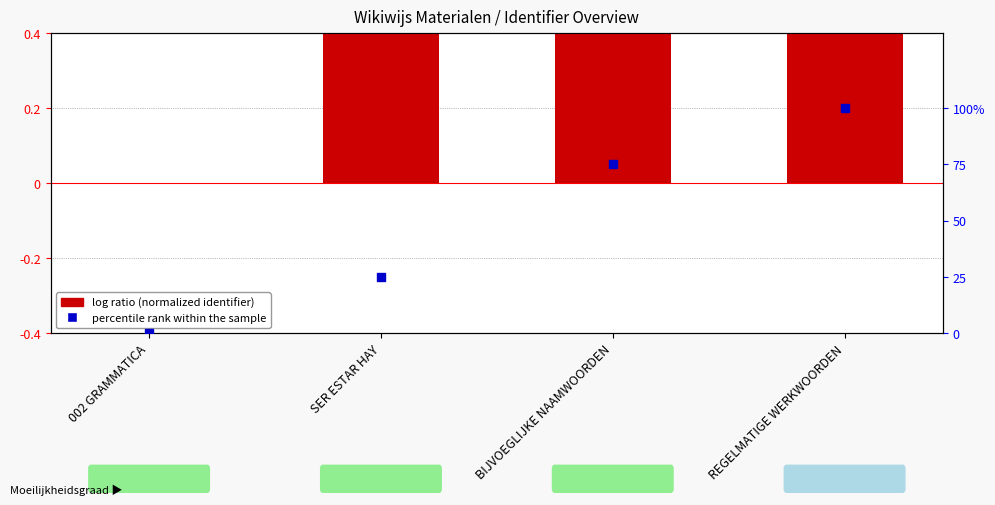

Is the value of percentile rank within the sample at REGELMATIGE WERKWOORDEN greater than the value of log ratio (normalized identifier) at REGELMATIGE WERKWOORDEN?

Yes